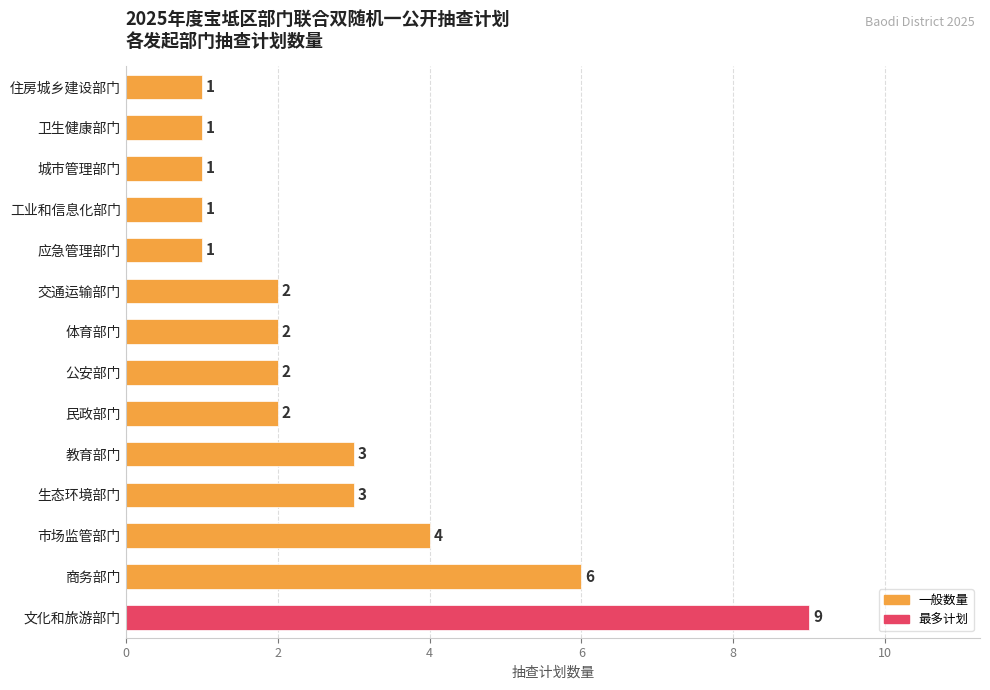

Count the values in the range 1 to 3.

11